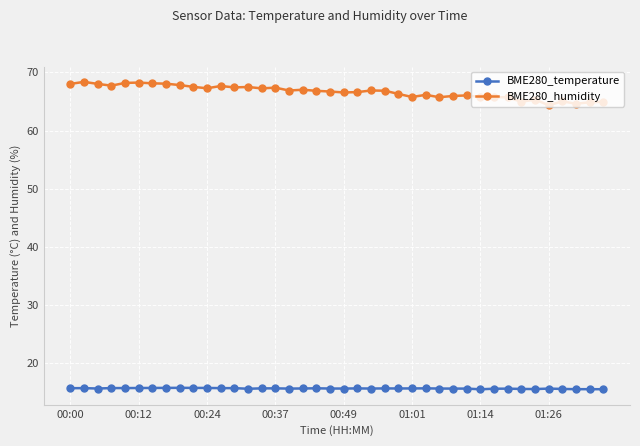

True or false: BME280_temperature has more than 1 interior local peaks.

True